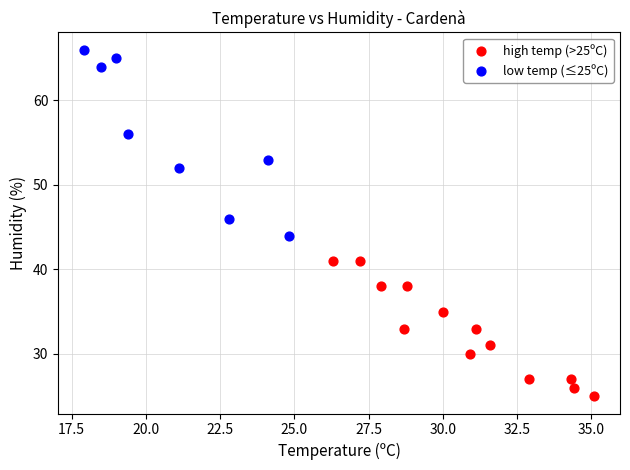

What are all the series names shown in the legend?

high temp (>25ºC), low temp (≤25ºC)